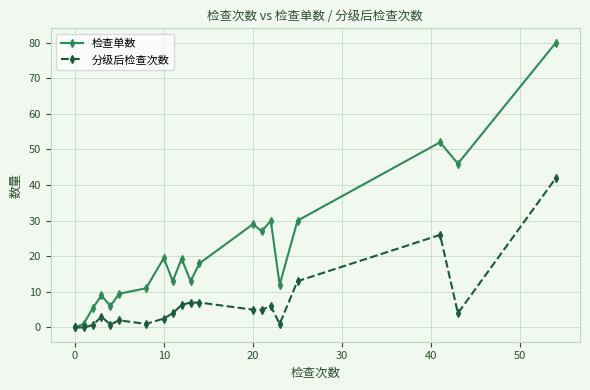

True or false: 分级后检查次数 has more than 2 points higher than both neighbors.

True